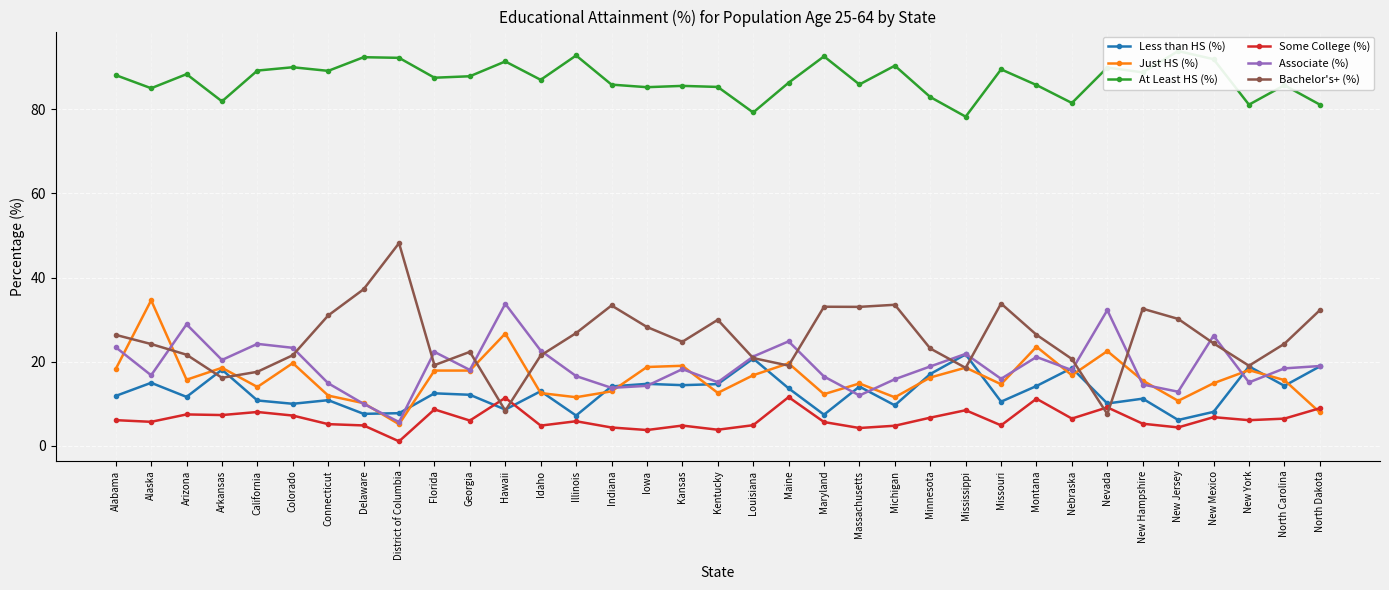

How many interior local peaks does the Some College (%) series have?

11